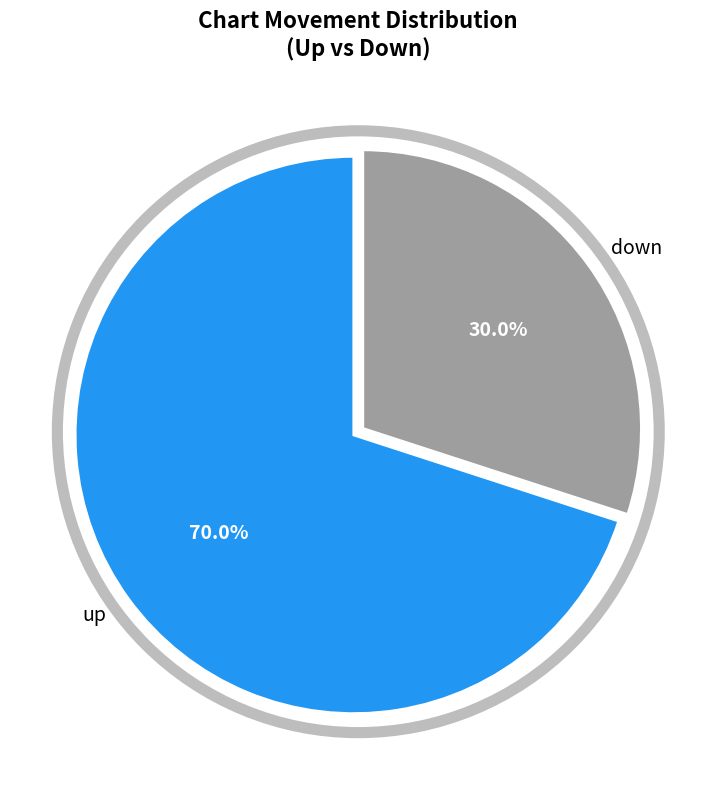

What is the largest slice in the pie chart?

up